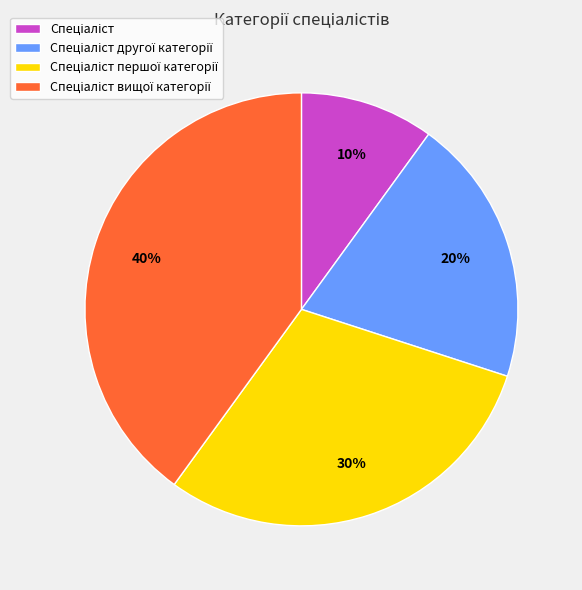

To the nearest percent, what is the difference between the largest and smallest slice percentages?

30%